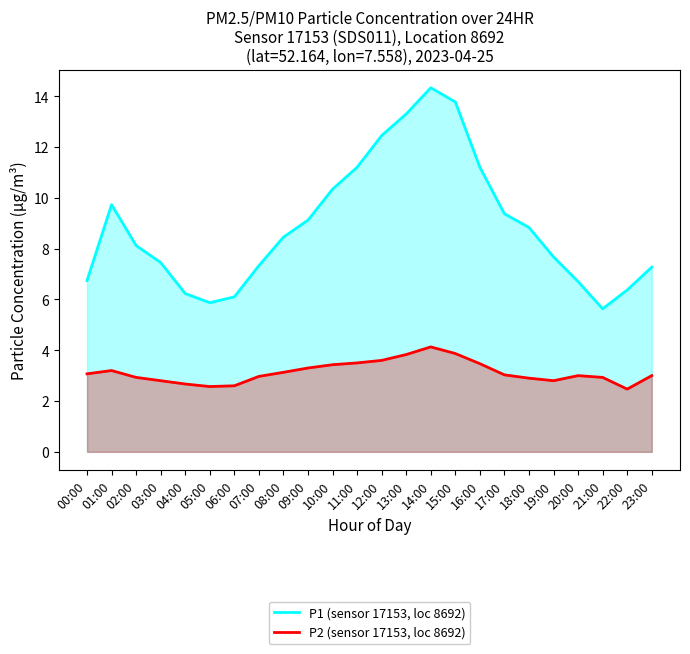

Which has a higher value, 19:00 or 11:00?

11:00